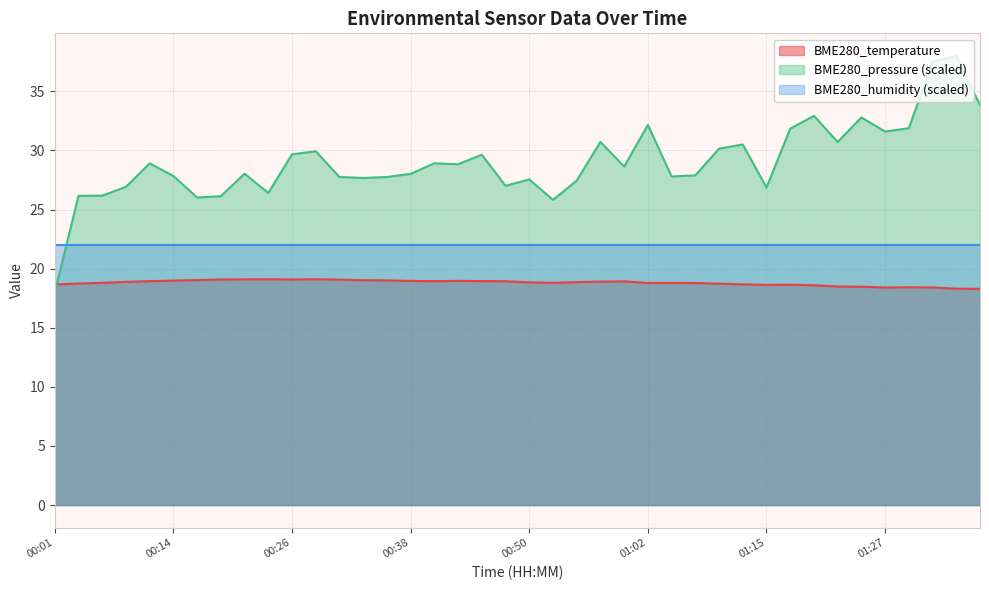

How many times do BME280_temperature and BME280_pressure cross each other?

1